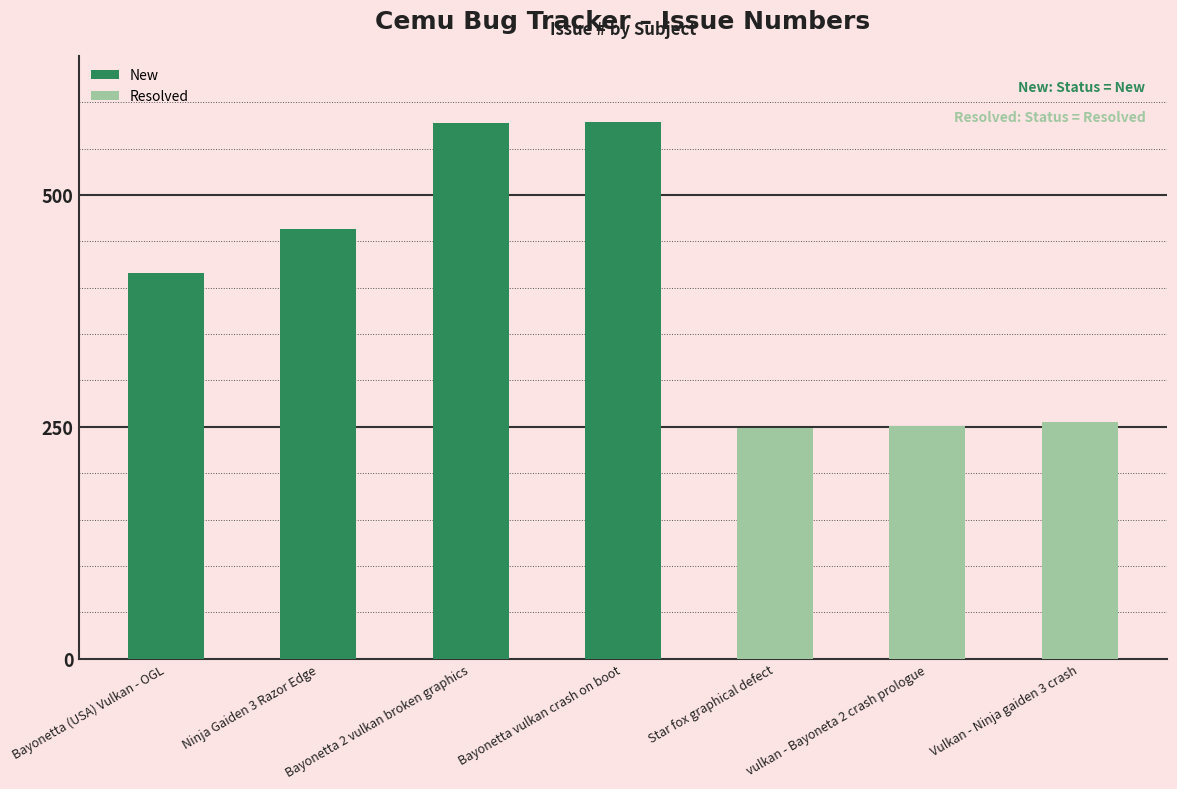

Reading left to right, what are all the values shown in this chart?

Bayonetta (USA) Vulkan - OGL=416	Ninja Gaiden 3 Razor Edge=463	Bayonetta 2 vulkan broken graphics=578	Bayonetta vulkan crash on boot=579	Star fox graphical defect=249	vulkan - Bayoneta 2 crash prologue=251	Vulkan - Ninja gaiden 3 crash=255